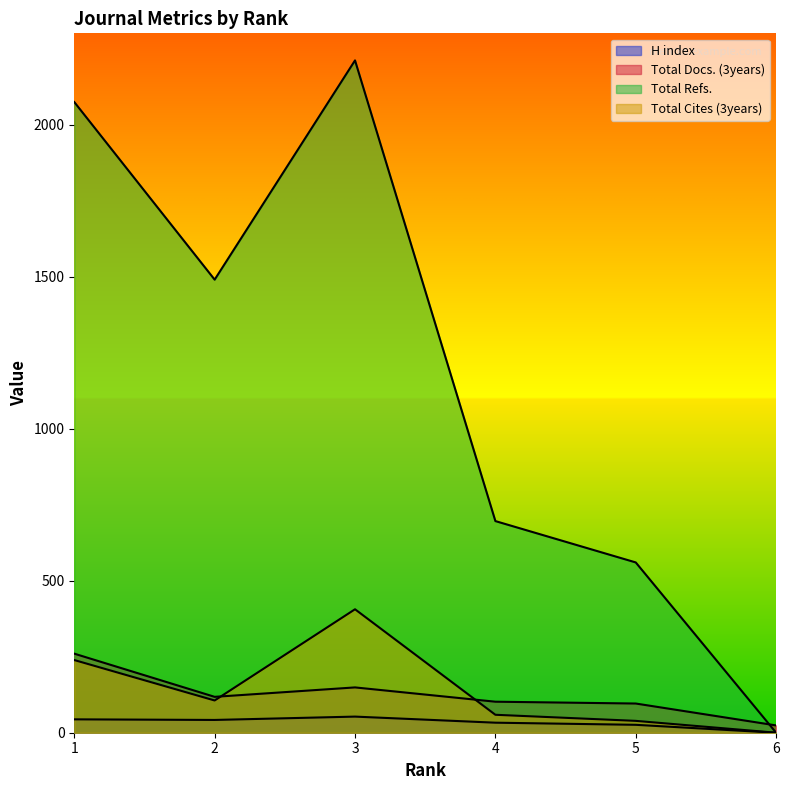

True or false: Total Docs. (3years) and Total Cites (3years) cross at least once.

True